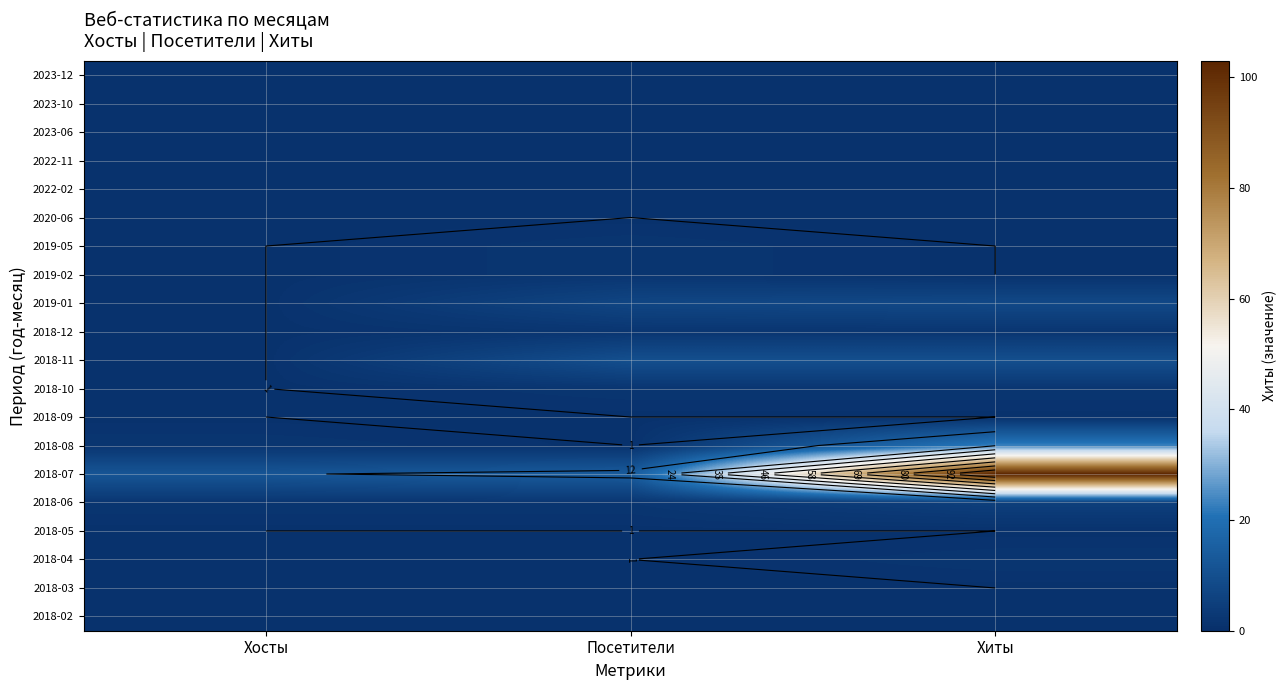

What is the total value across all series at Хиты?

167